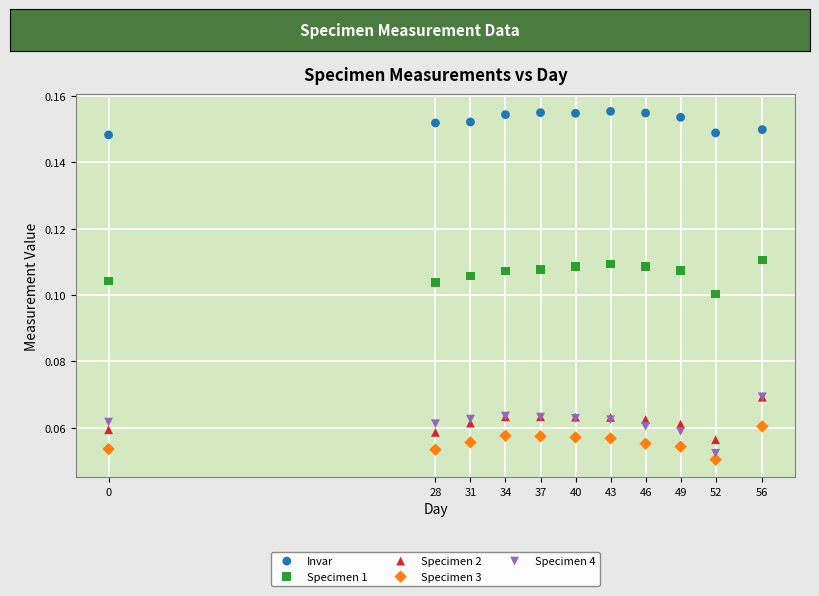

What are all the series names shown in the legend?

Invar, Specimen 1, Specimen 2, Specimen 3, Specimen 4